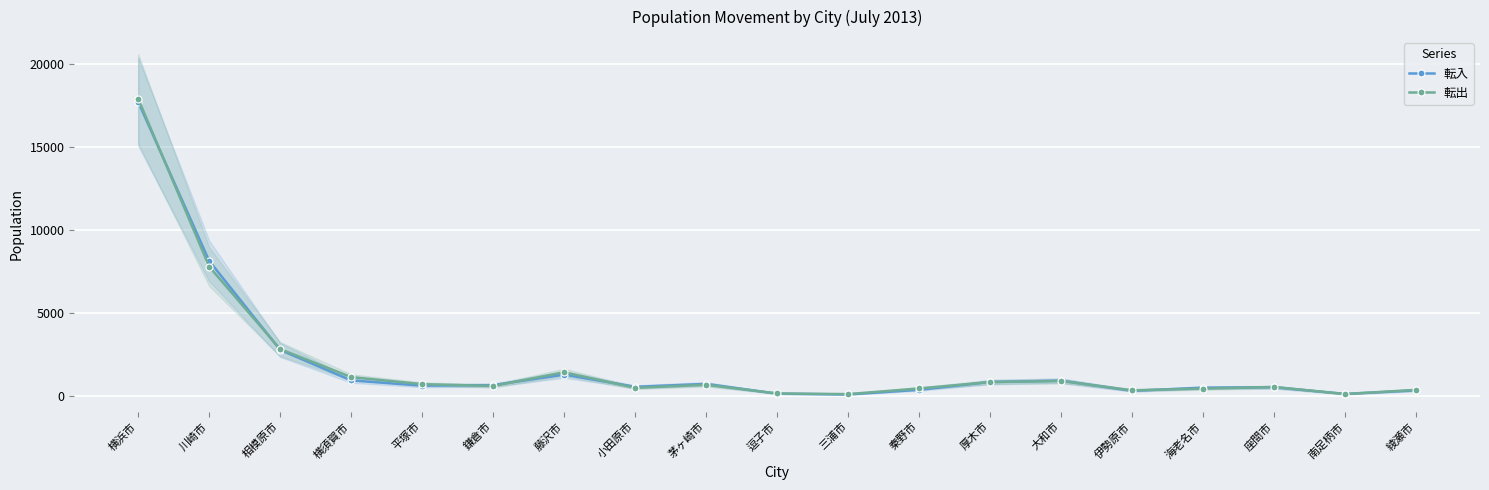

True or false: 転出 has more than 2 points higher than both neighbors.

True